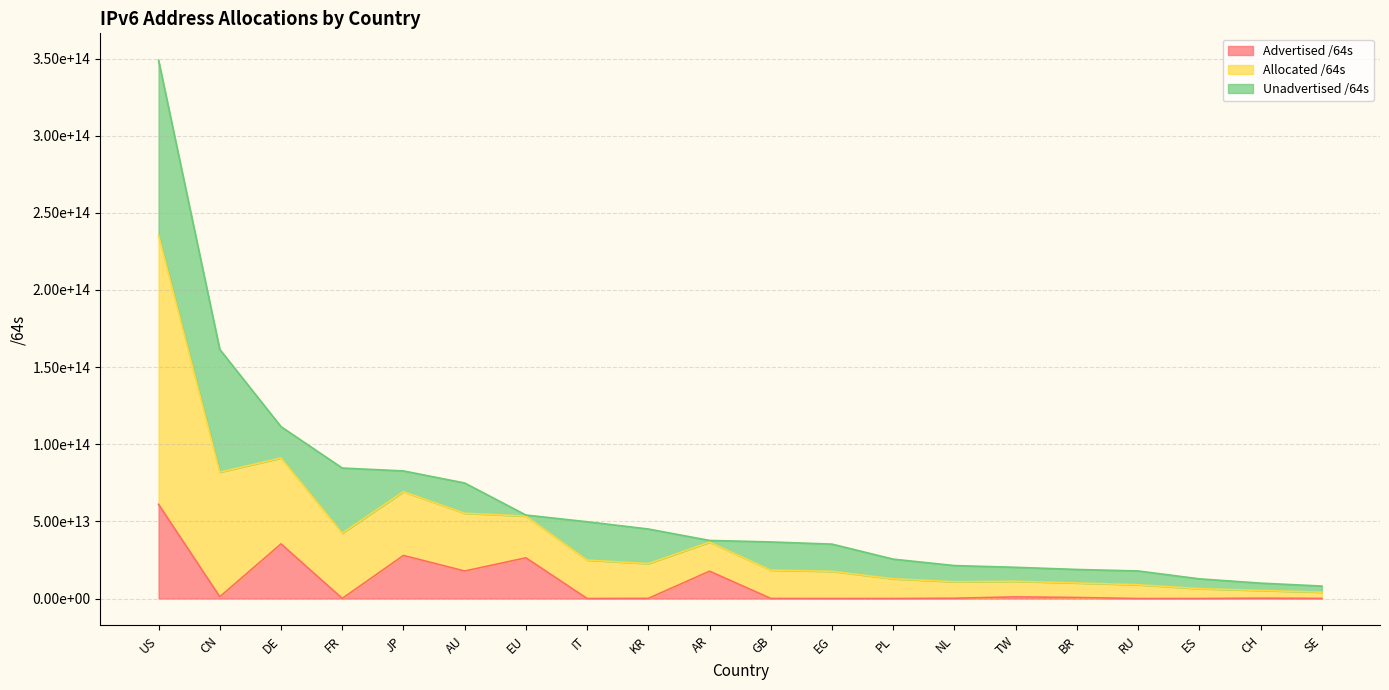

True or false: Advertised /64s and Allocated /64s intersect in this chart.

False